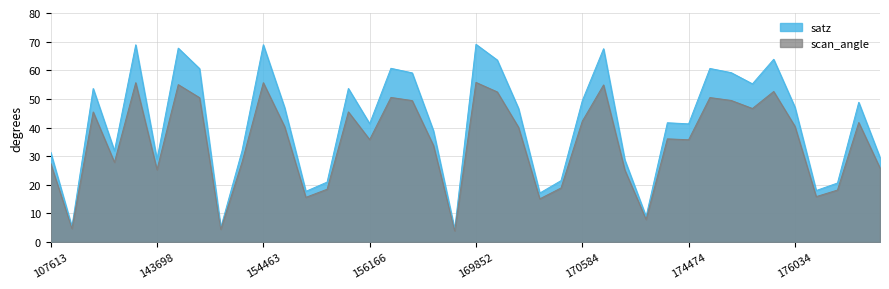

Rank the series by their maximum value, from highest to lowest.

satz, scan_angle